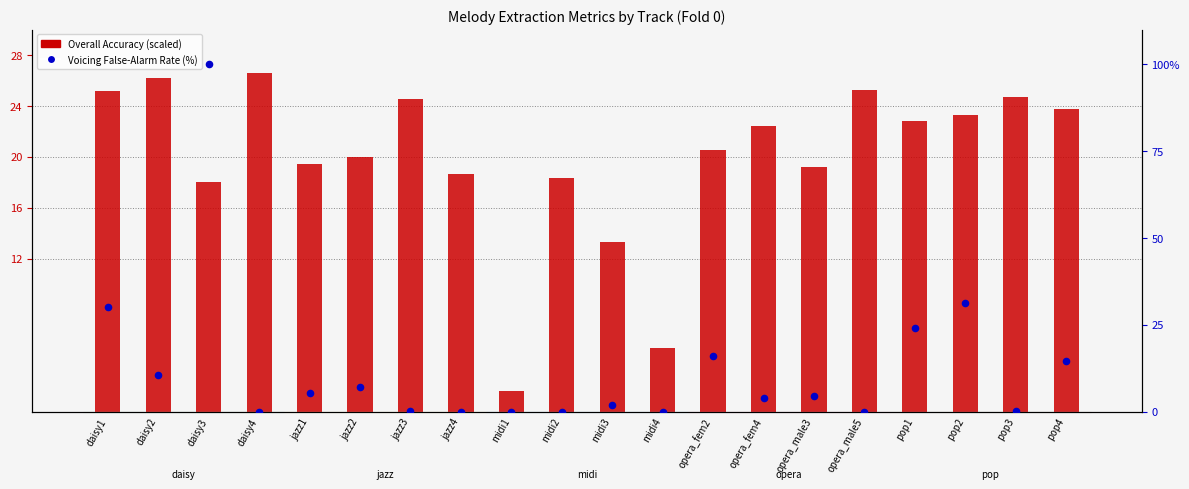

What are all the series names shown in the legend?

Overall Accuracy (scaled), Voicing False-Alarm Rate (%)